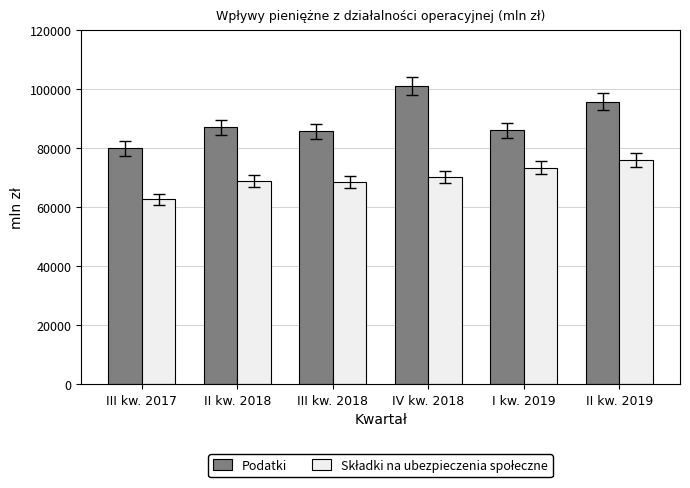

True or false: Podatki has a value of 151139 at I kw. 2019.

False